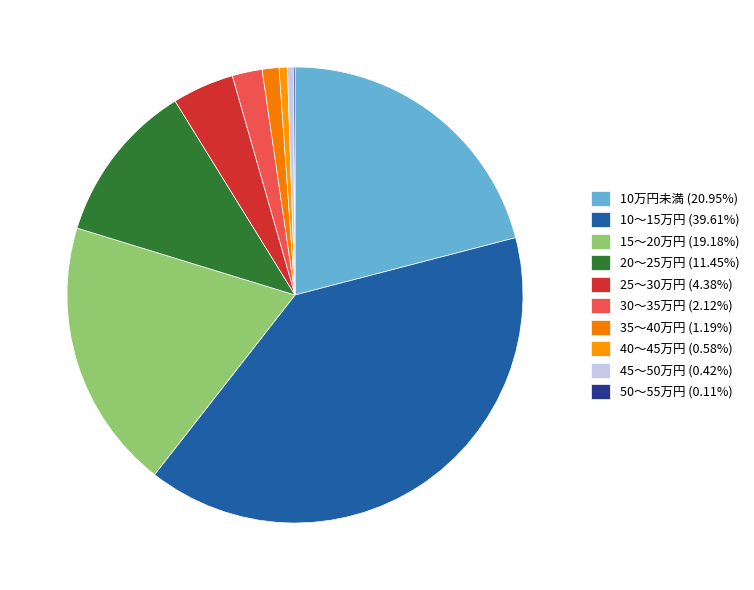

Is it true that 10～15万円 is 40% of the pie?

True